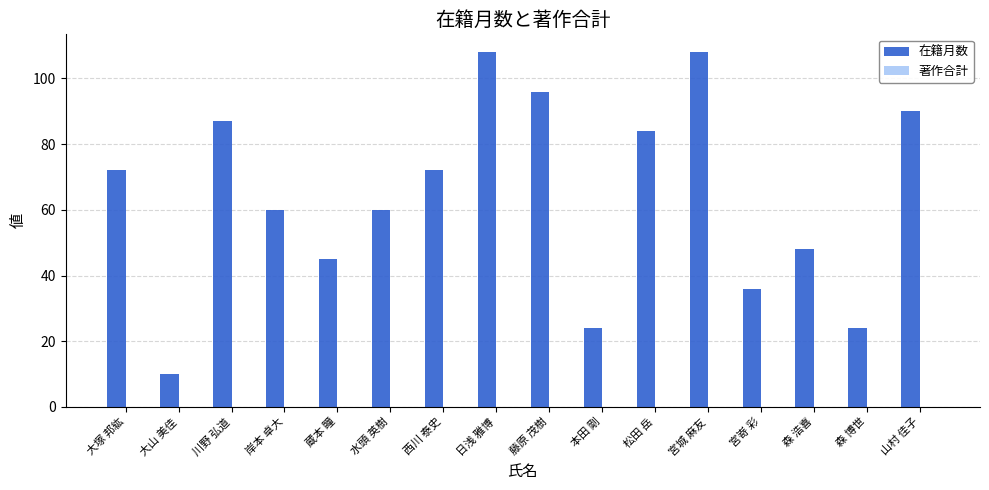

What is the change in value from 西川 泰史 to 宮嵜 彩?

-36